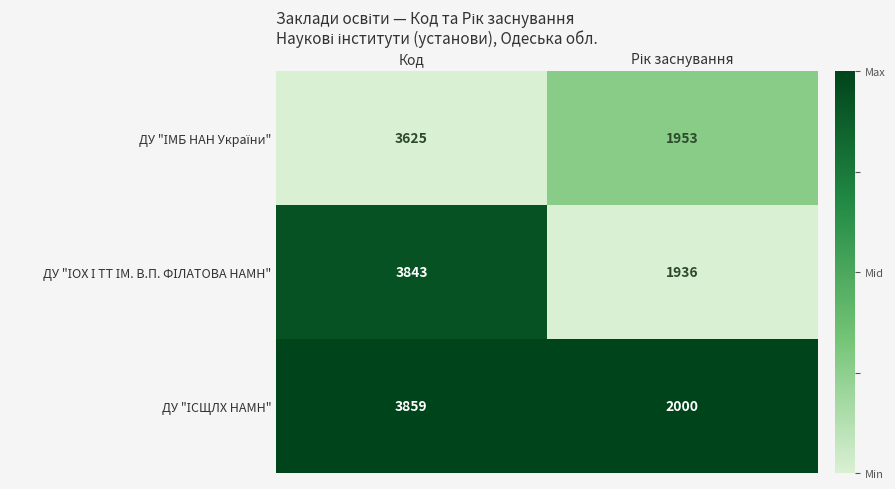

What is the difference between the highest and lowest values at Код?

234